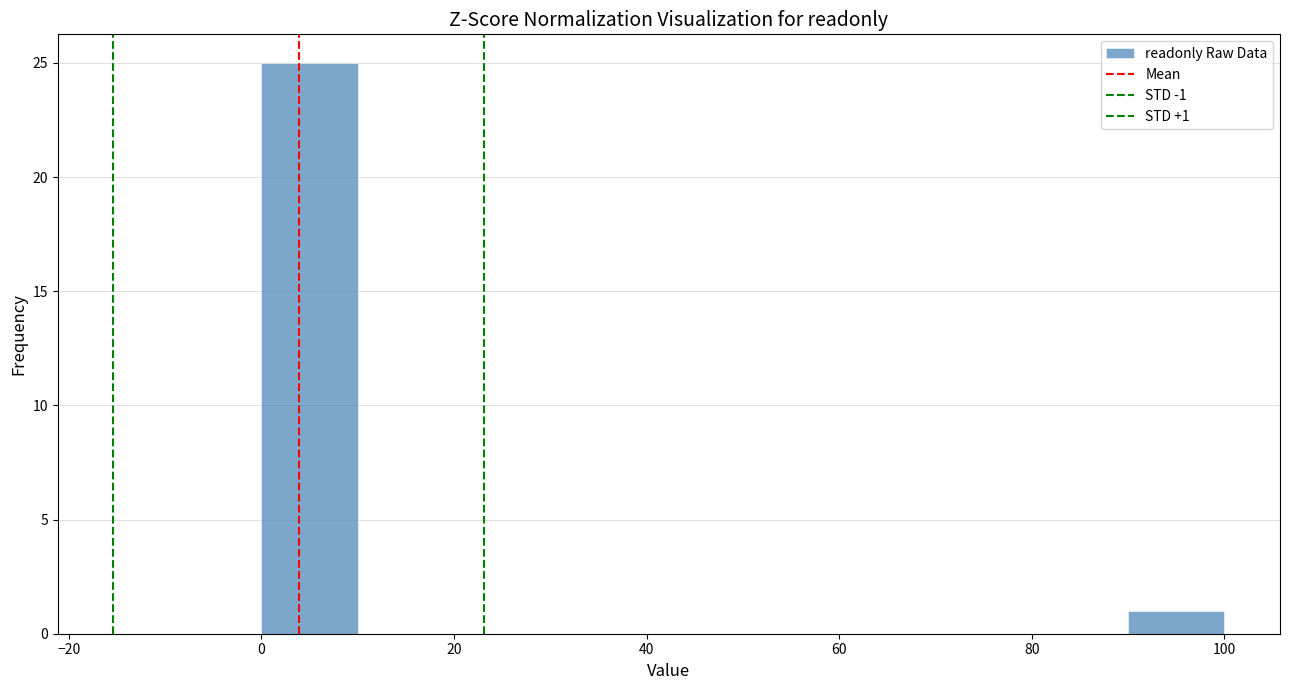

Over which range of the x-axis is the bar tallest?

0 to 10